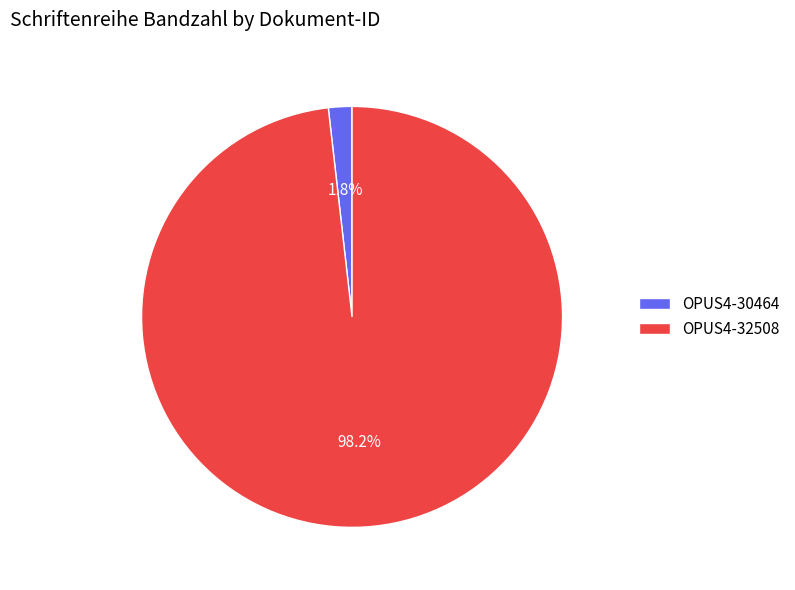

To the nearest percent, what percentage of the pie is OPUS4-32508?

98%